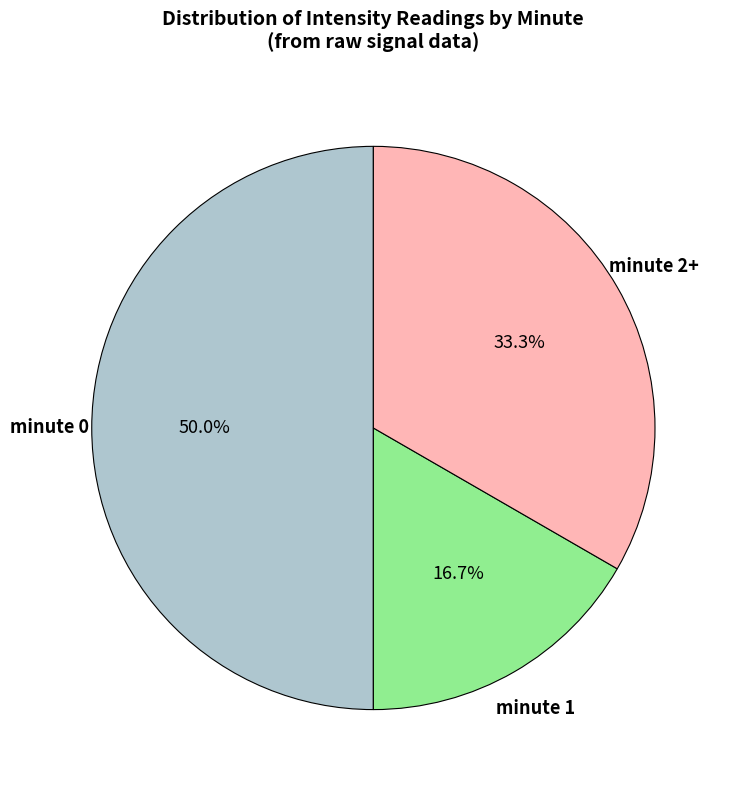

How many slices are in this pie chart?

3